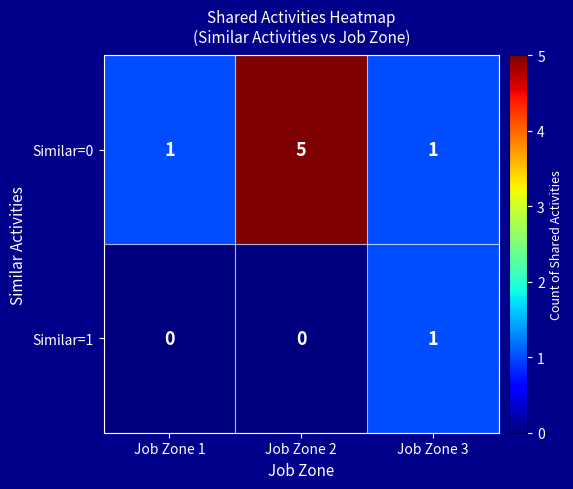

What is the difference between the maximum and minimum values in the Similar=0 series?

4